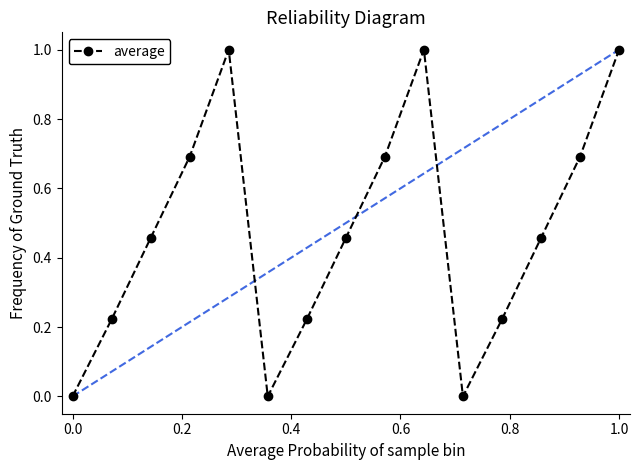

What is the maximum value shown in the chart?

1.0